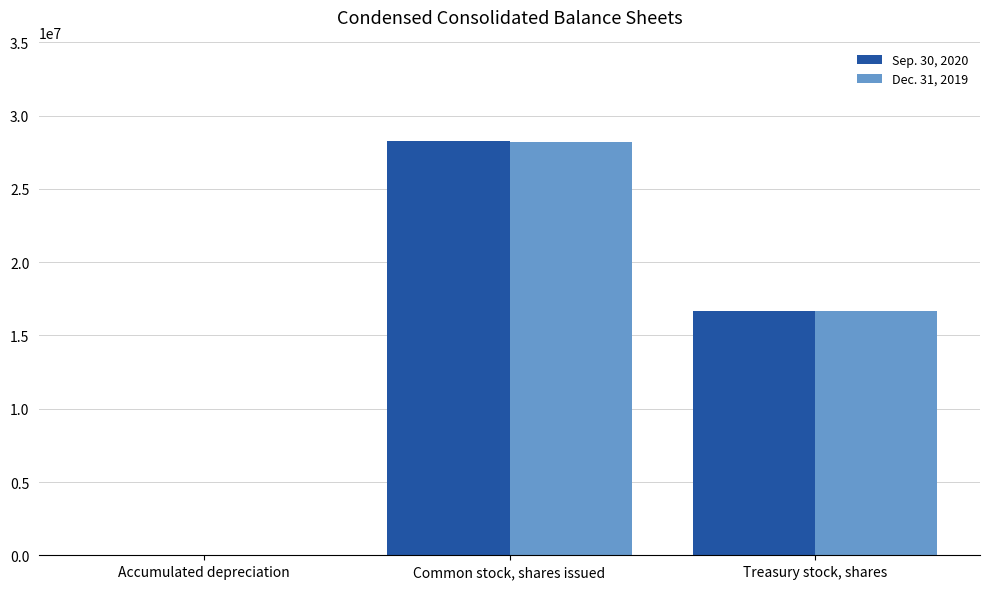

The Sep. 30, 2020 series shows 28256275 at Common stock, shares issued. True or false?

True